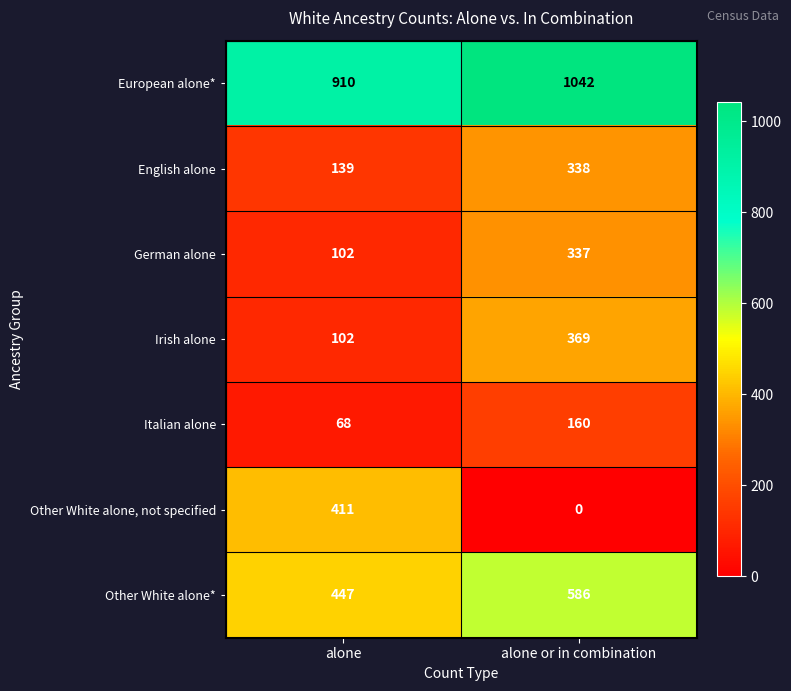

Reading left to right, list all the values displayed in this chart.

European alone*: 910	1042
English alone: 139	338
German alone: 102	337
Irish alone: 102	369
Italian alone: 68	160
Other White alone, not specified: 411	0
Other White alone*: 447	586